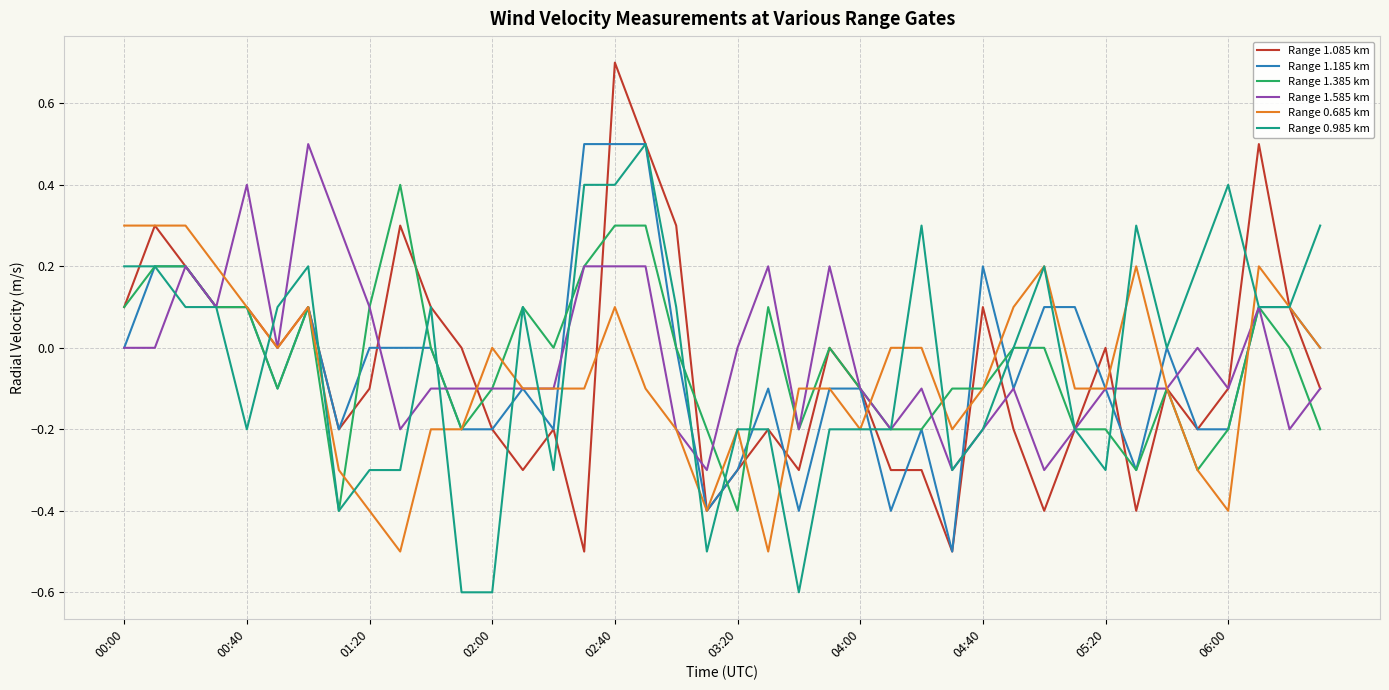

True or false: Range 1.385 km and Range 0.685 km intersect in this chart.

True